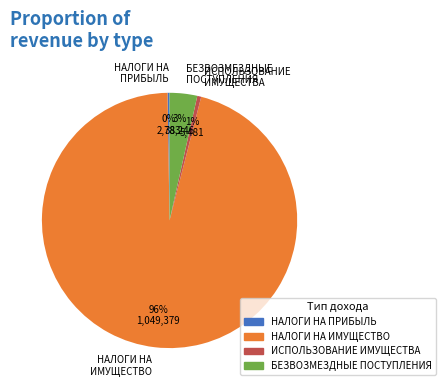

To the nearest percent, what is the average slice percentage?

25%